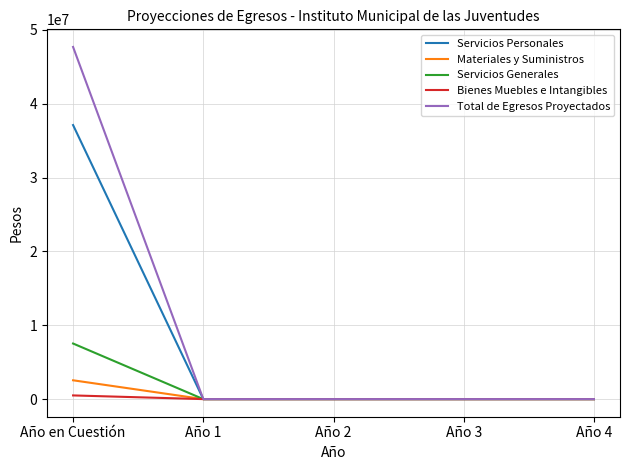

What are all the series names shown in the legend?

Servicios Personales, Materiales y Suministros, Servicios Generales, Bienes Muebles e Intangibles, Total de Egresos Proyectados